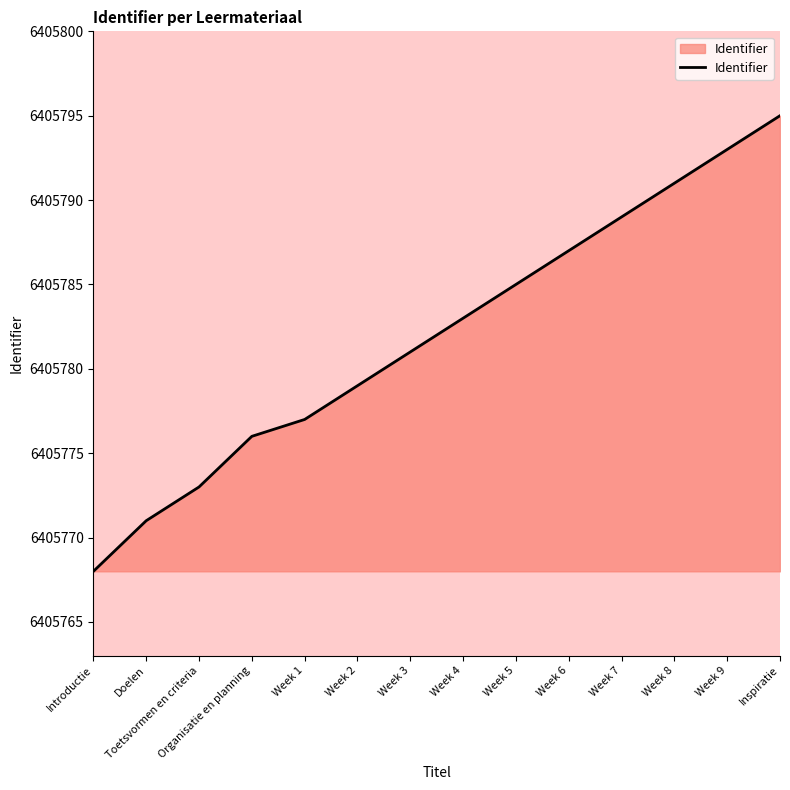

What position from the right is Week 3?

8